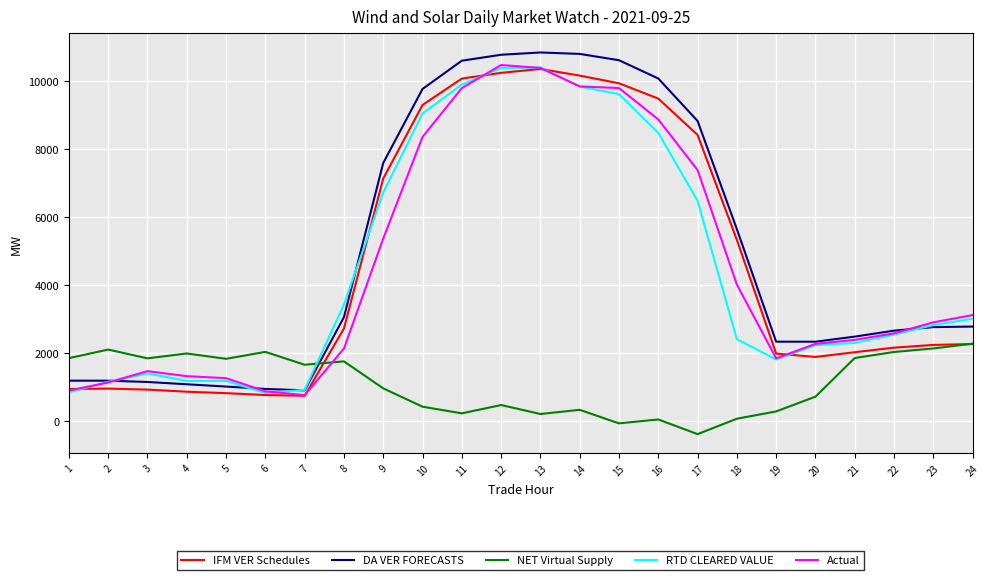

True or false: DA VER FORECASTS and NET Virtual Supply cross at least once.

True